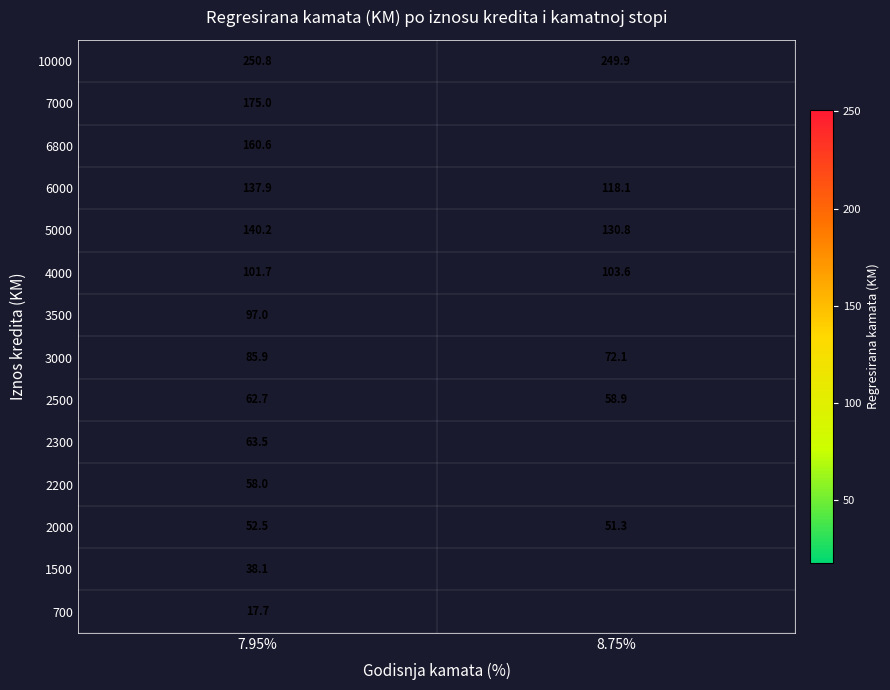

How many values in 6800 are above zero?

1